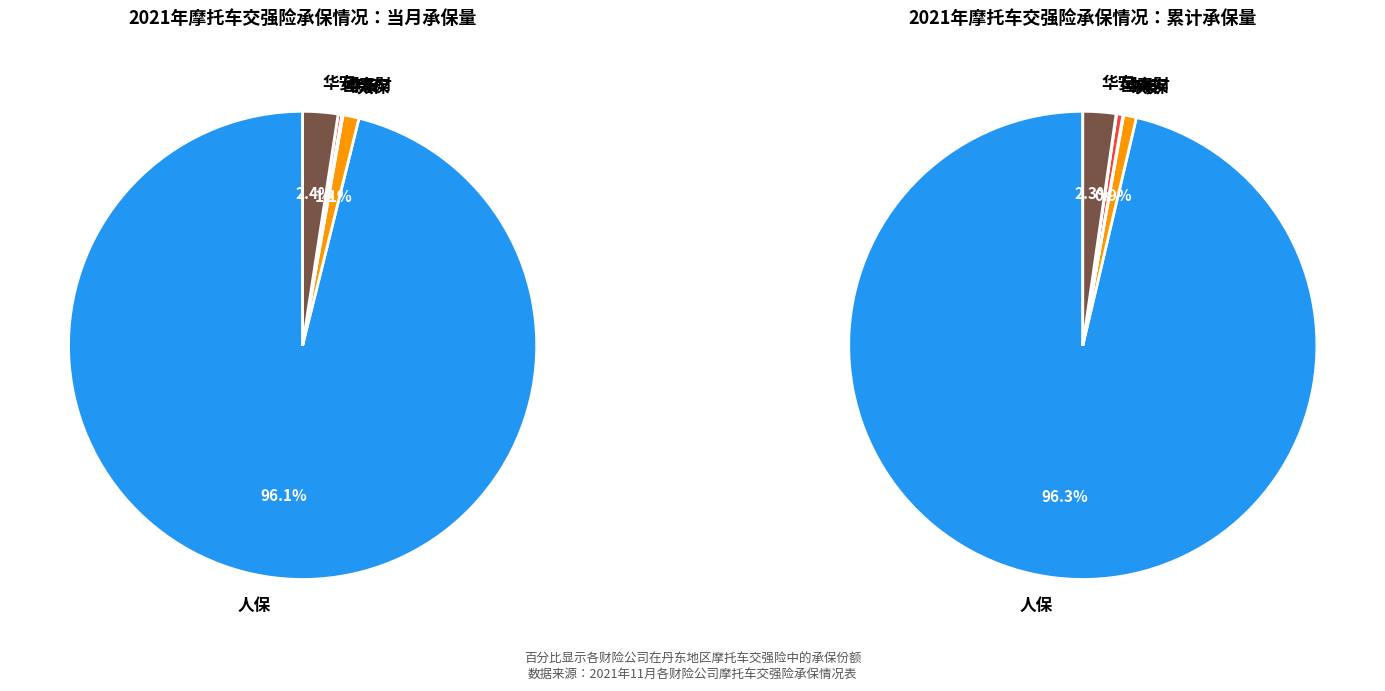

Does 华安 account for over 50% of the chart?

No